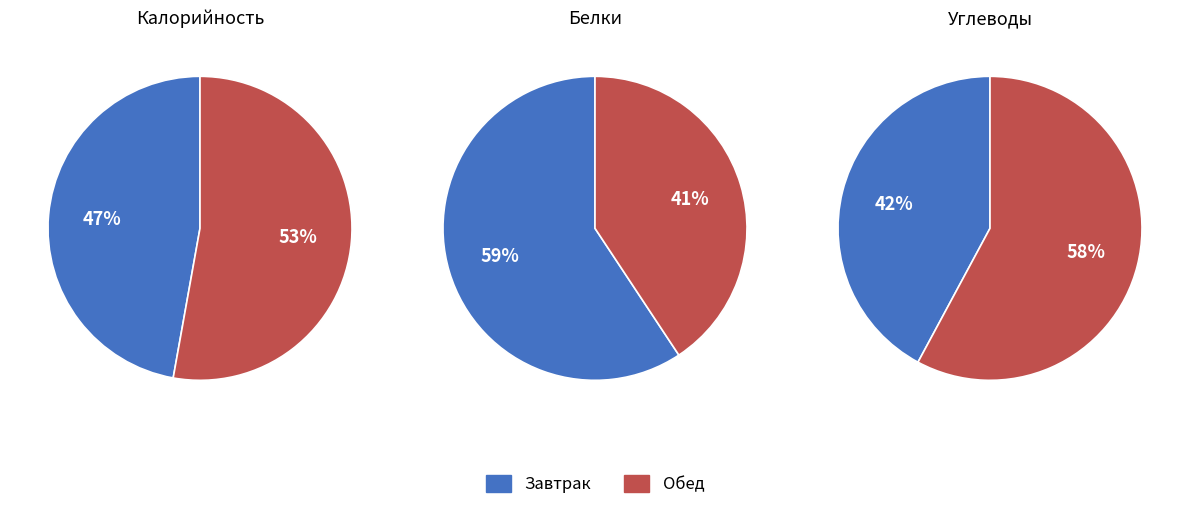

Is 3 the majority of the pie?

No